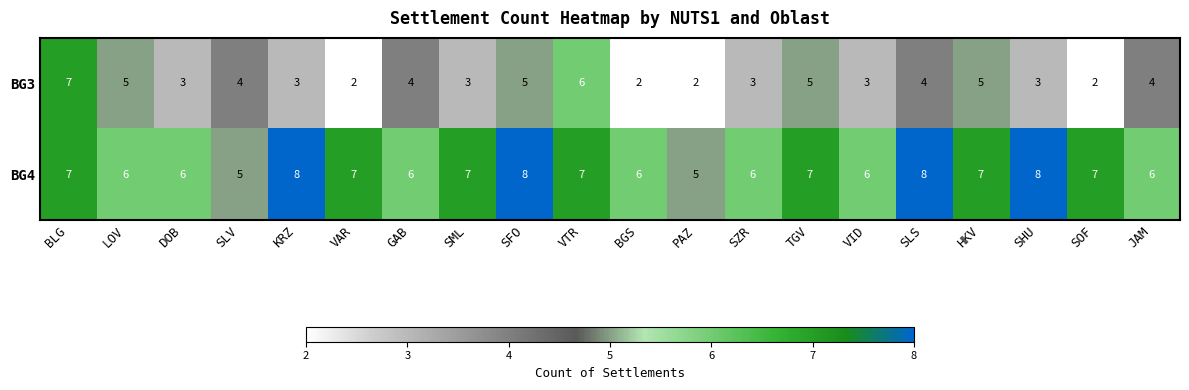

List the series in order of their overall mean, highest first.

BG4, BG3